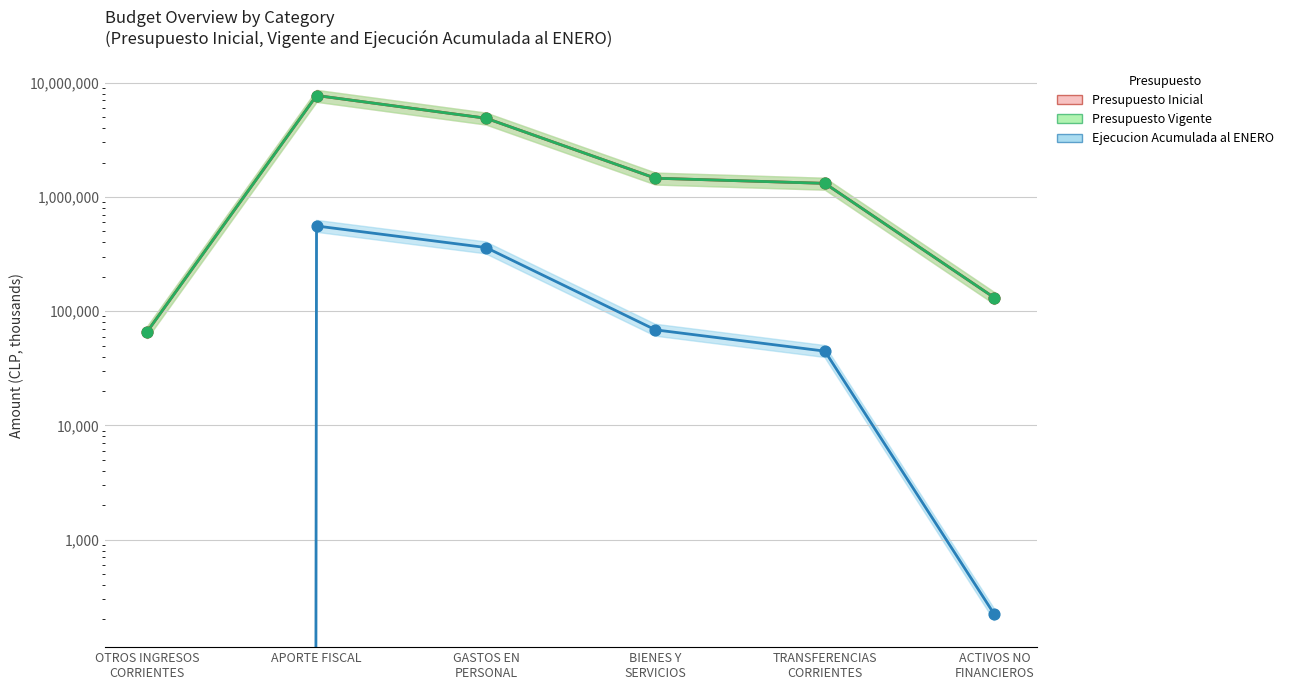

What are all the series names shown in the legend?

Presupuesto Inicial, Presupuesto Vigente, Ejecucion Acumulada al ENERO